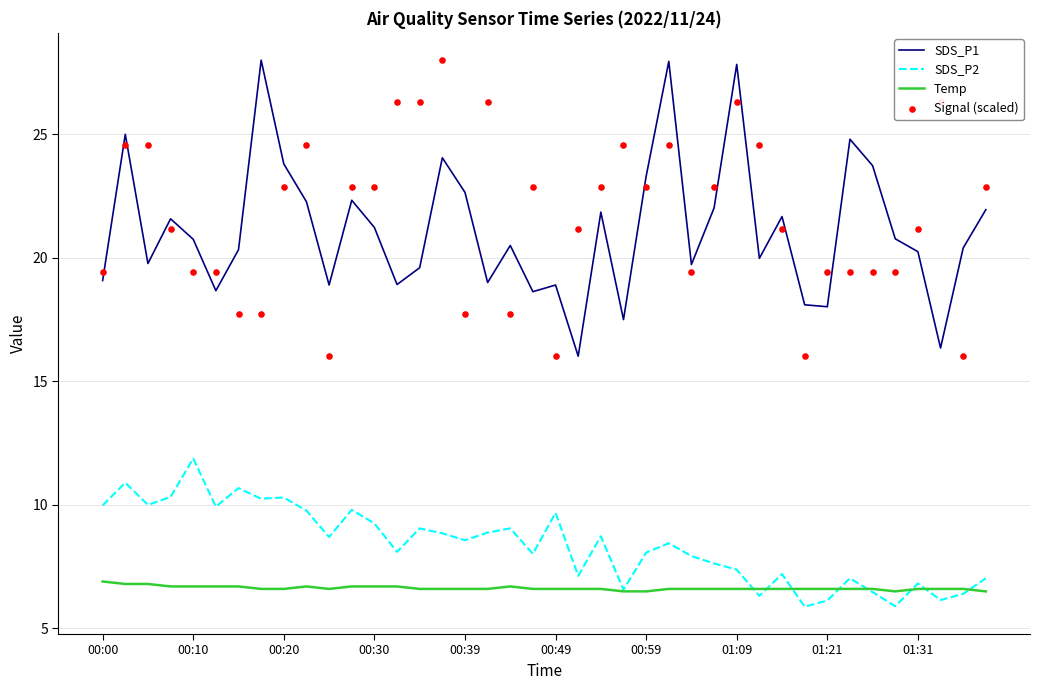

At how many categories does at least one series exceed 8?

40